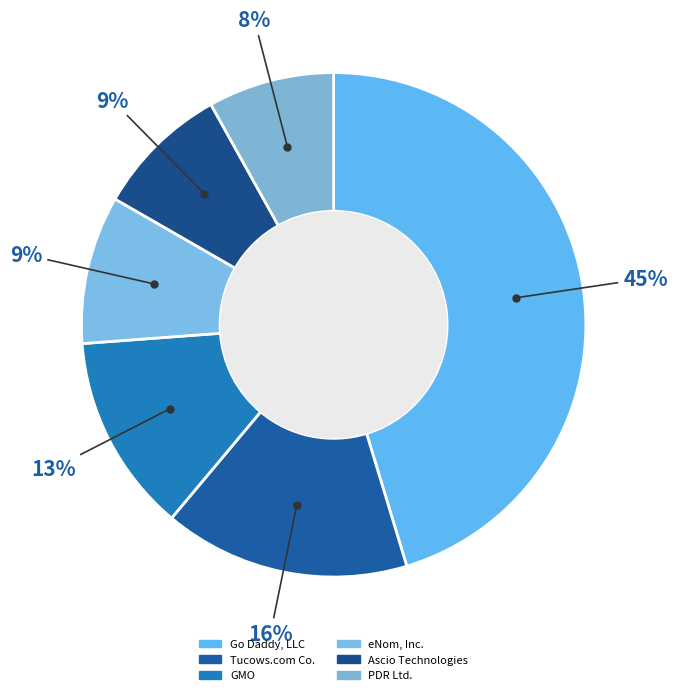

To the nearest percent, what is the average slice percentage?

17%